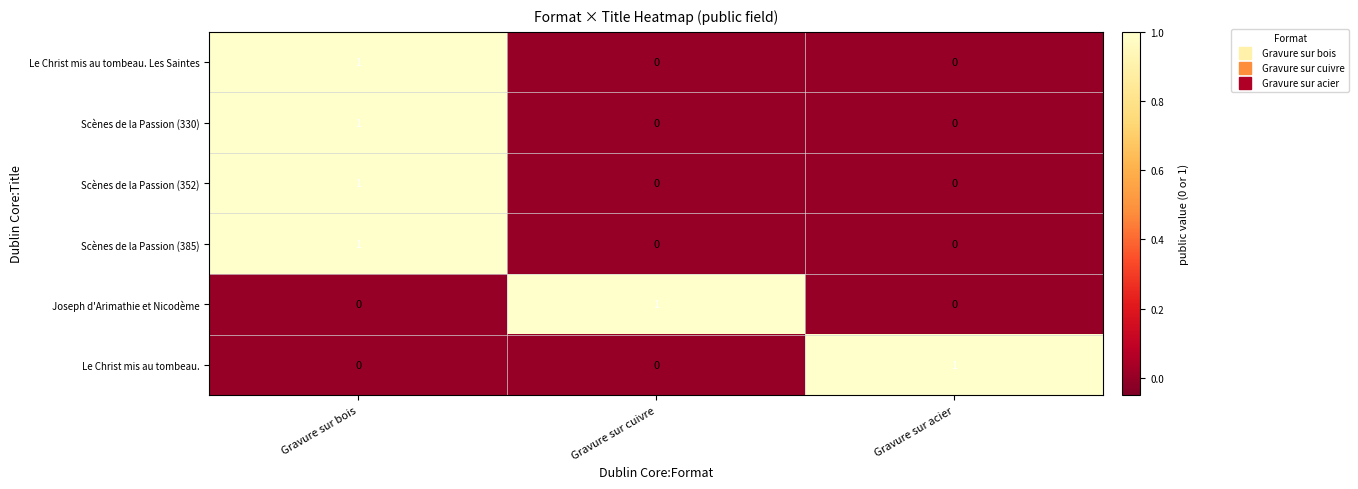

Count the number of data series in this chart.

6